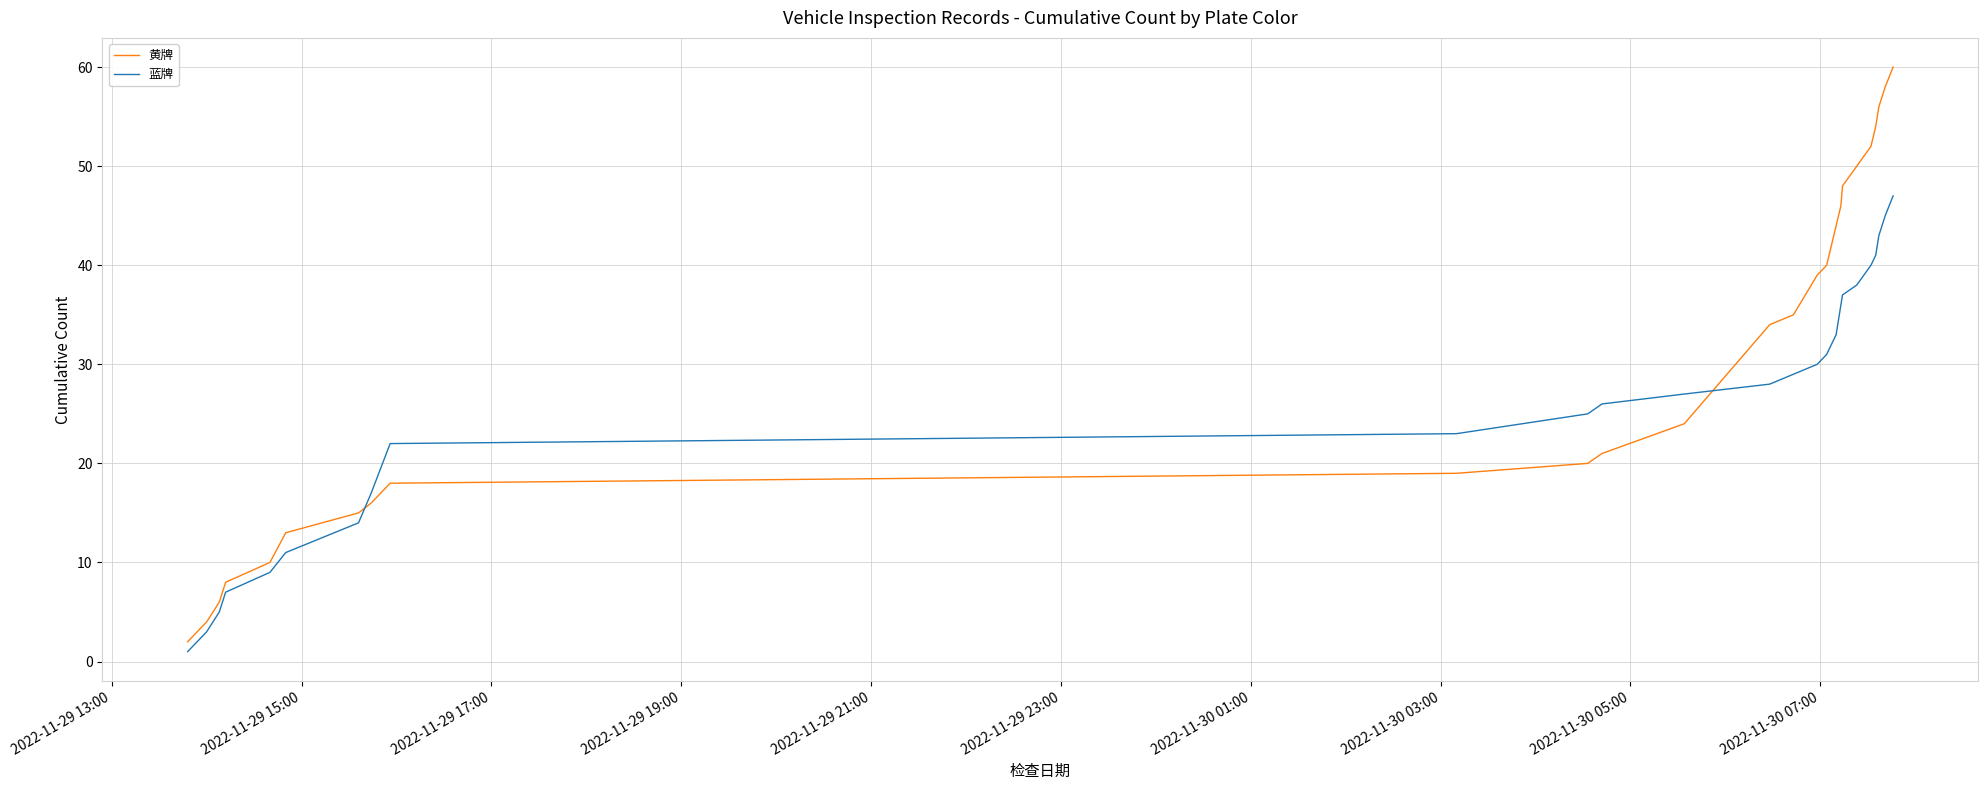

Which series has the widest spread of values?

黄牌